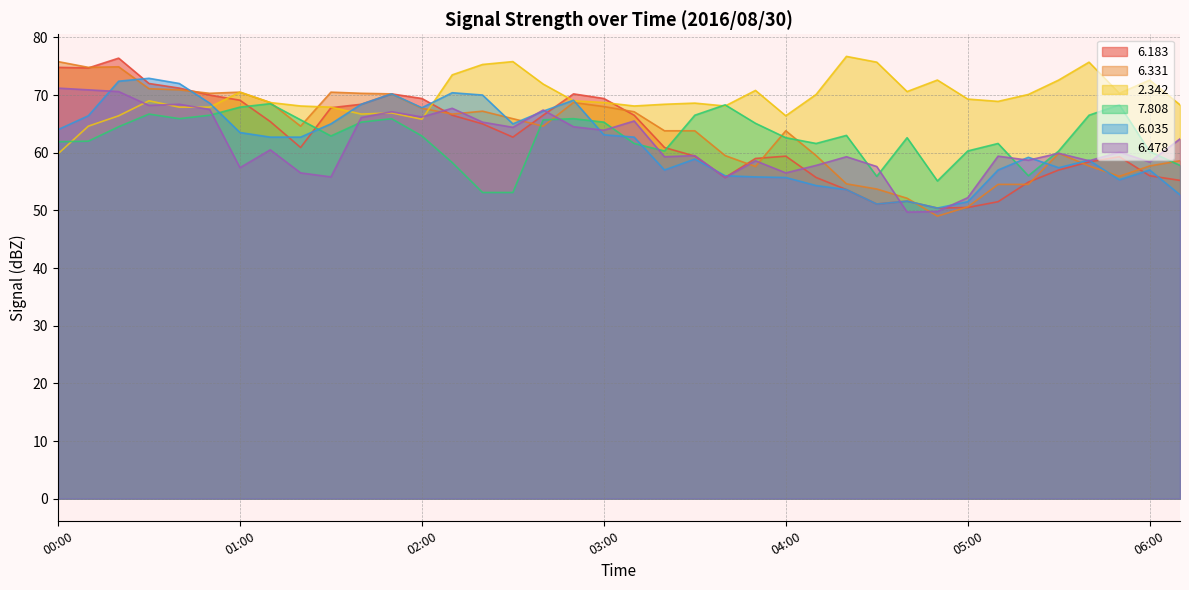

What is the sum of the   6.035 values at 03:40 and 05:40?

114.7